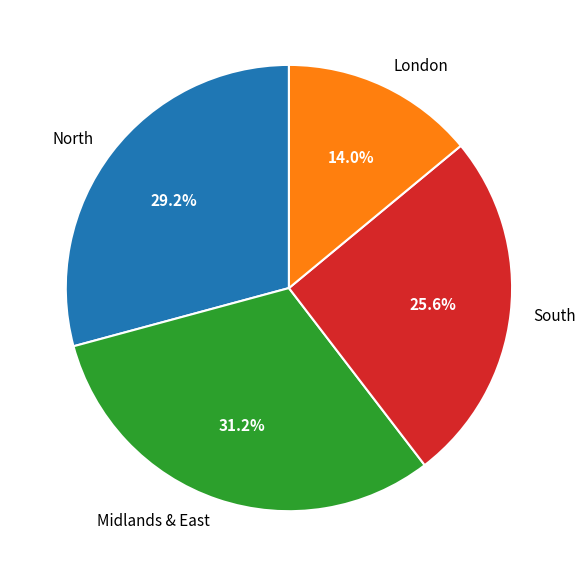

What portion of the pie excludes South?

74.4%